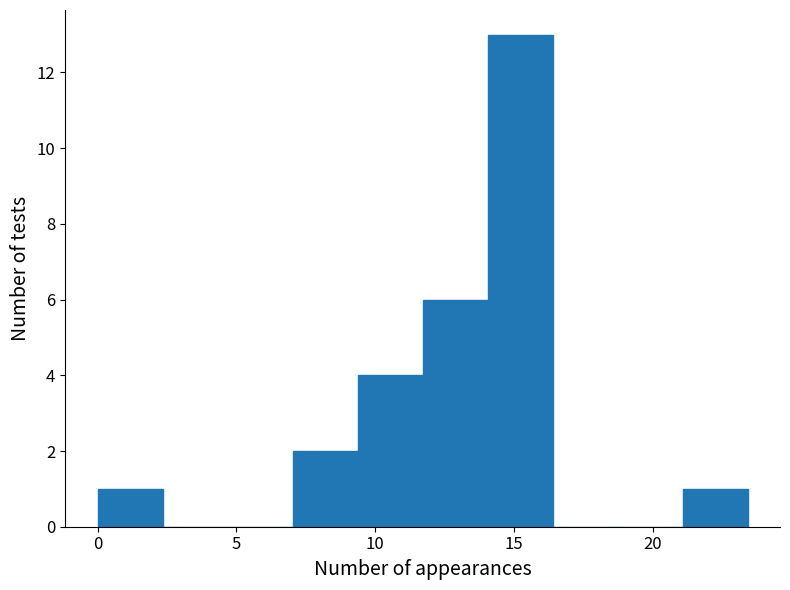

How tall is the bar that spans 21.0 to 23.5 on the x-axis? Neither the bar edges nor the heights are printed on the chart, so give them approximately, as read against the axes.

1